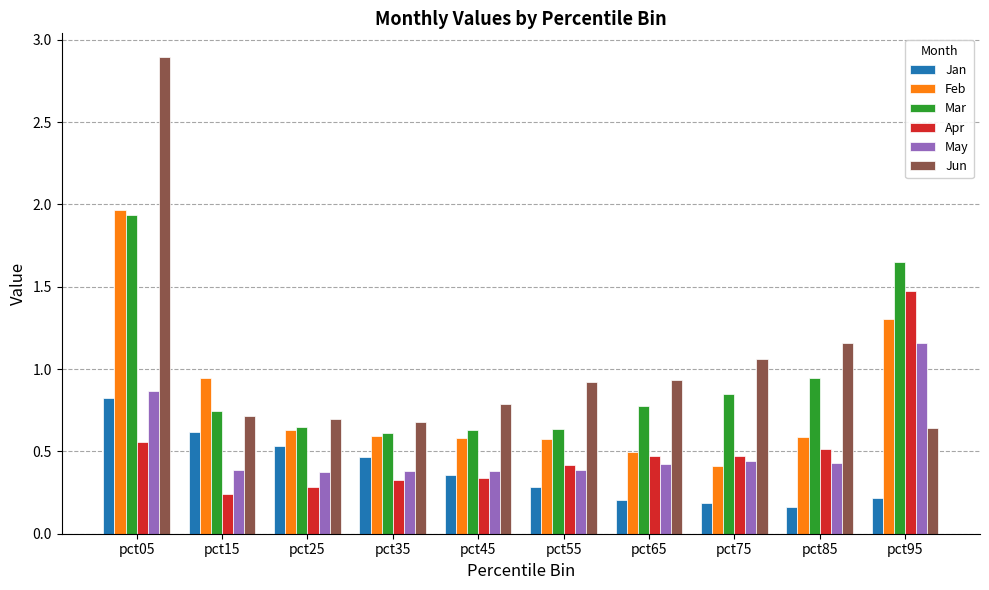

What is the sum of all Feb values?

8.1